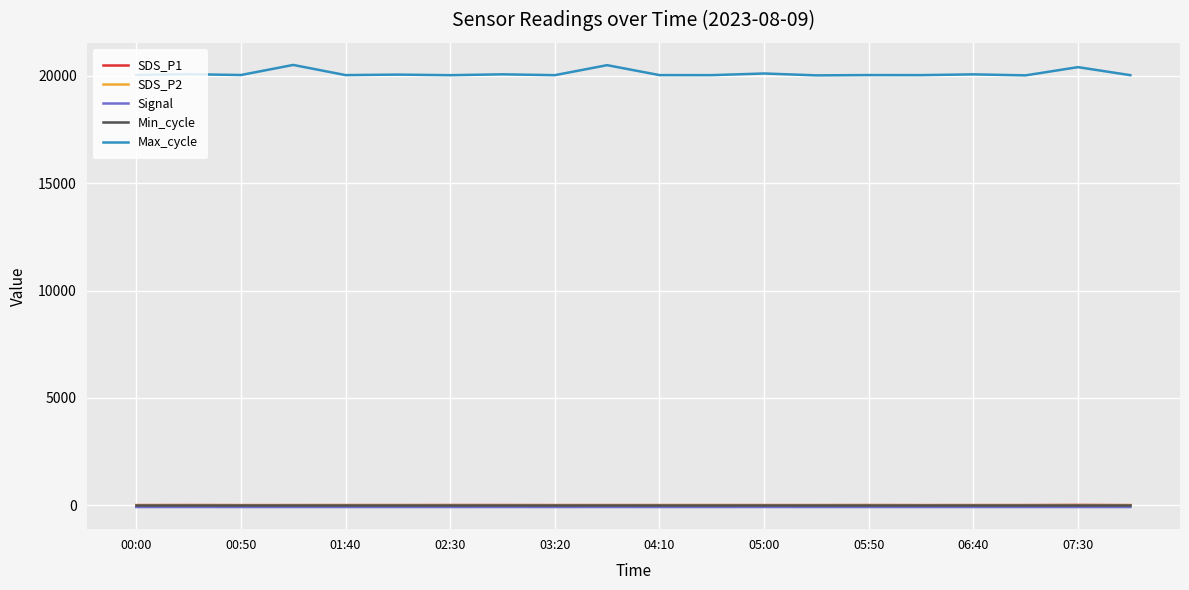

Which series has the widest spread of values?

Max_cycle